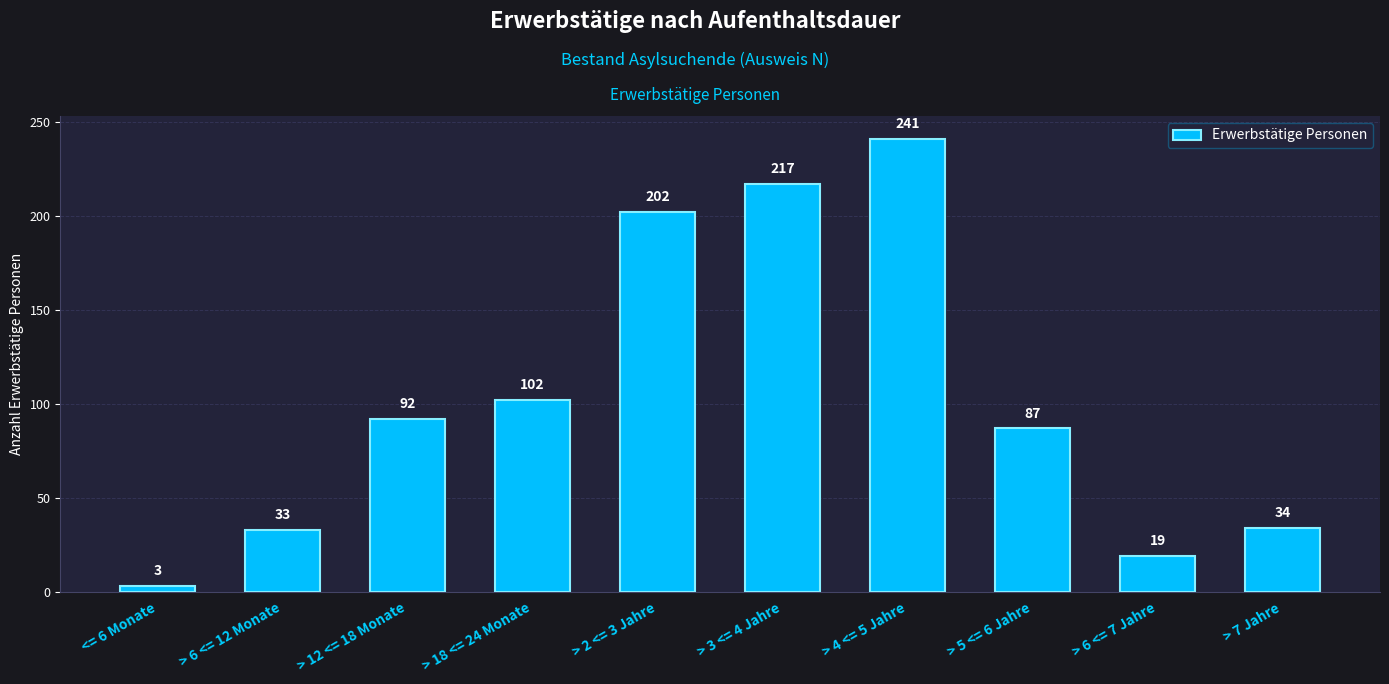

Reading right to left, what are all the values shown in this chart?

> 7 Jahre=34	> 6 <= 7 Jahre=19	> 5 <= 6 Jahre=87	> 4 <= 5 Jahre=241	> 3 <= 4 Jahre=217	> 2 <= 3 Jahre=202	> 18 <= 24 Monate=102	> 12 <= 18 Monate=92	> 6 <= 12 Monate=33	<= 6 Monate=3